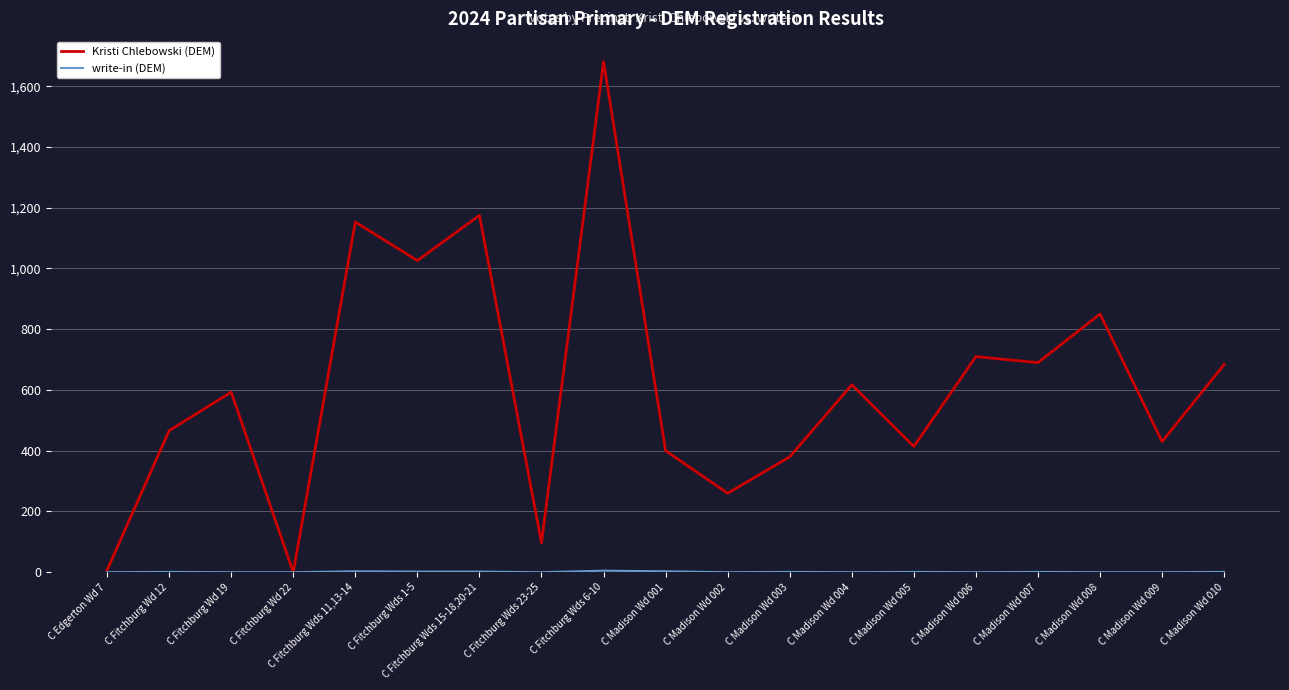

What is the maximum value for Kristi Chlebowski (DEM)?

1681